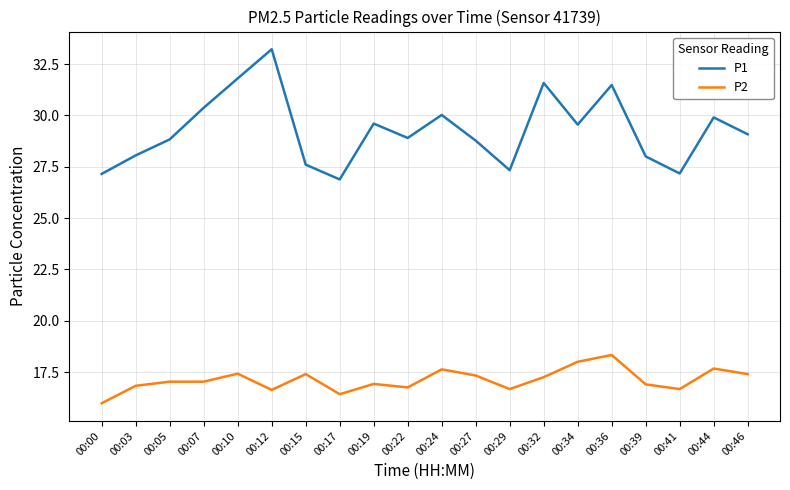

At which category does P1 reach its first local valley?

00:17